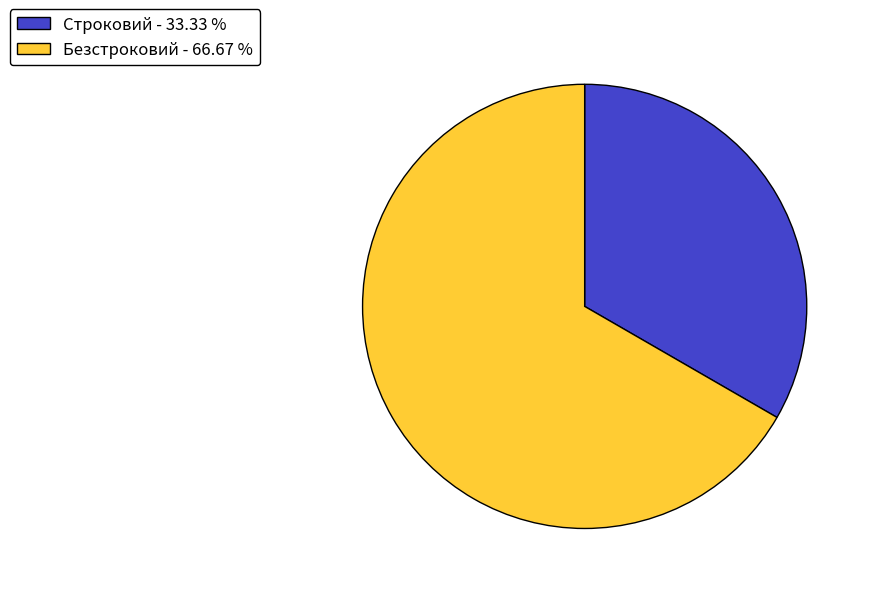

What is the ratio of the value at Безстроковий - 66.67 % to the value at Строковий - 33.33 %?

2.0